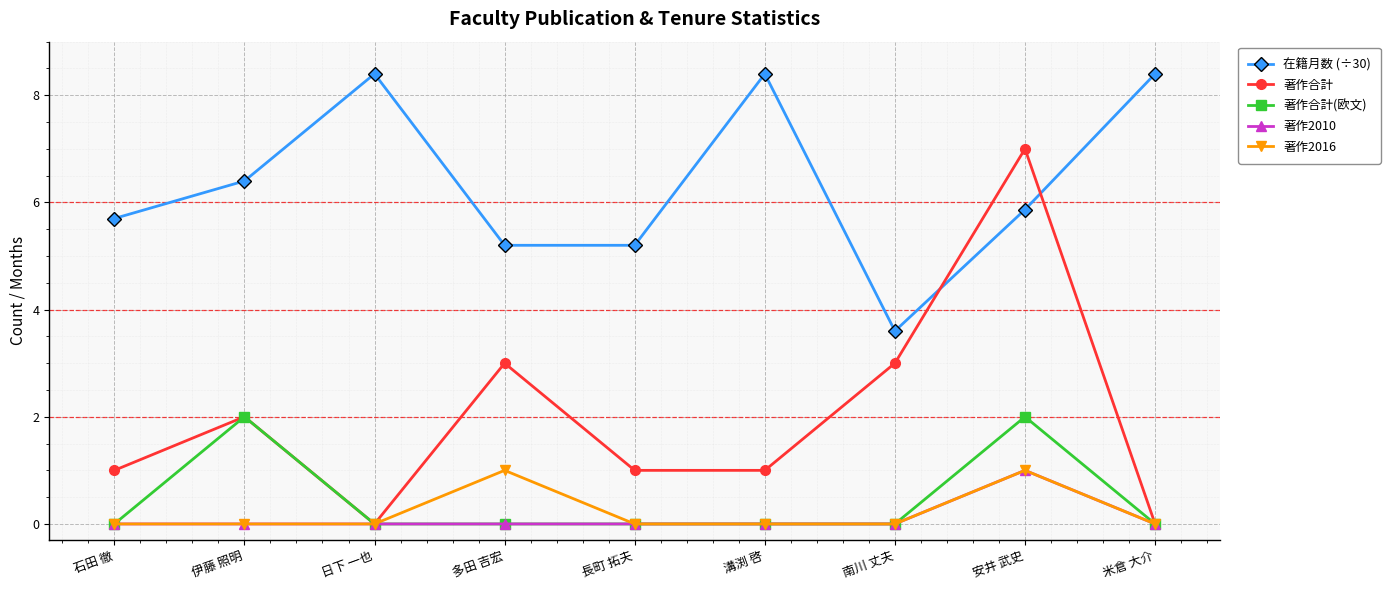

Is the value of 著作合計 at 溝渕 啓 greater than the value of 著作2010 at 溝渕 啓?

Yes